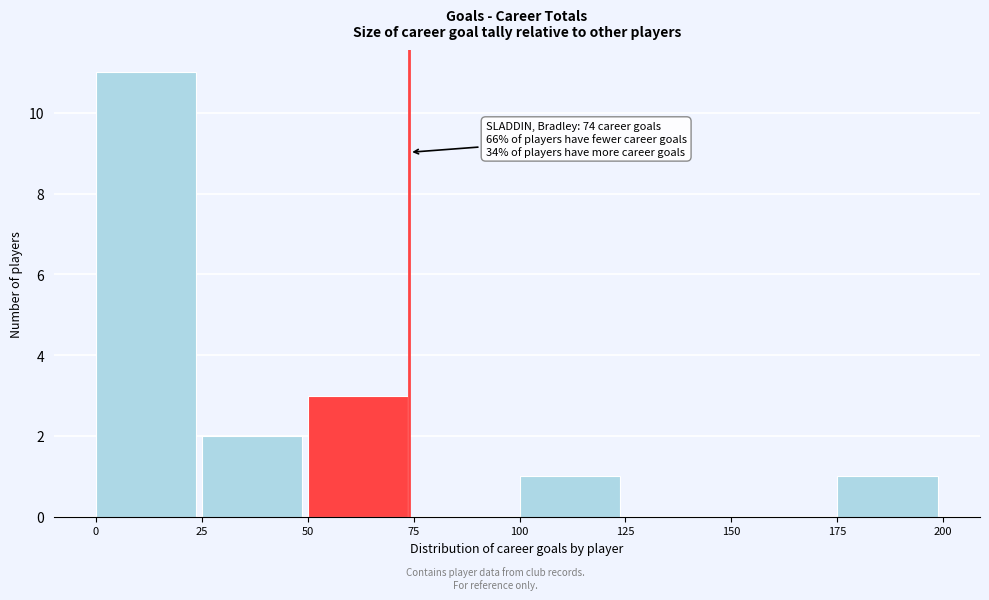

Which range on the x-axis has the tallest bar?

0 to 25